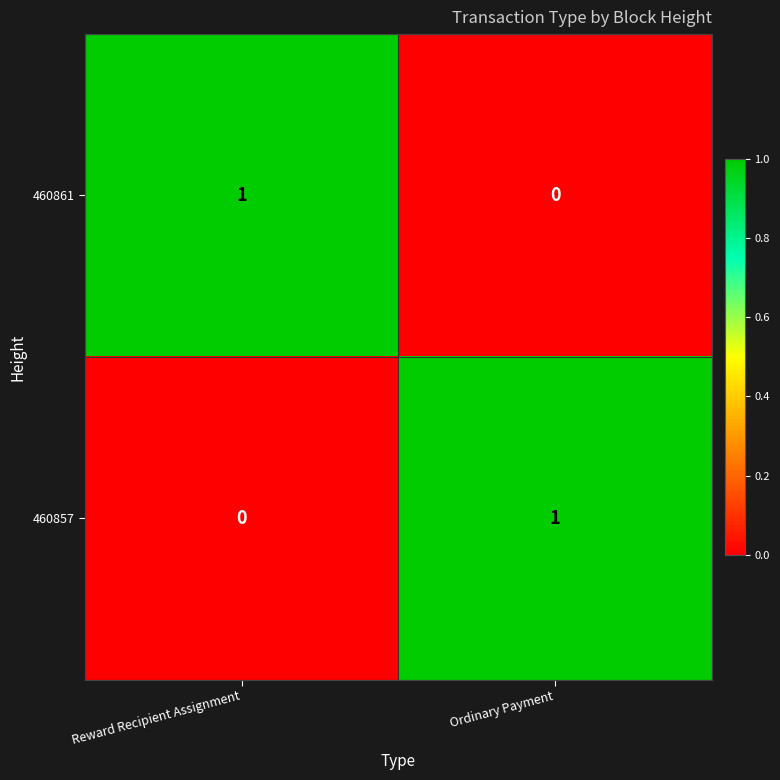

How many values in the 460857 series are below 1?

1